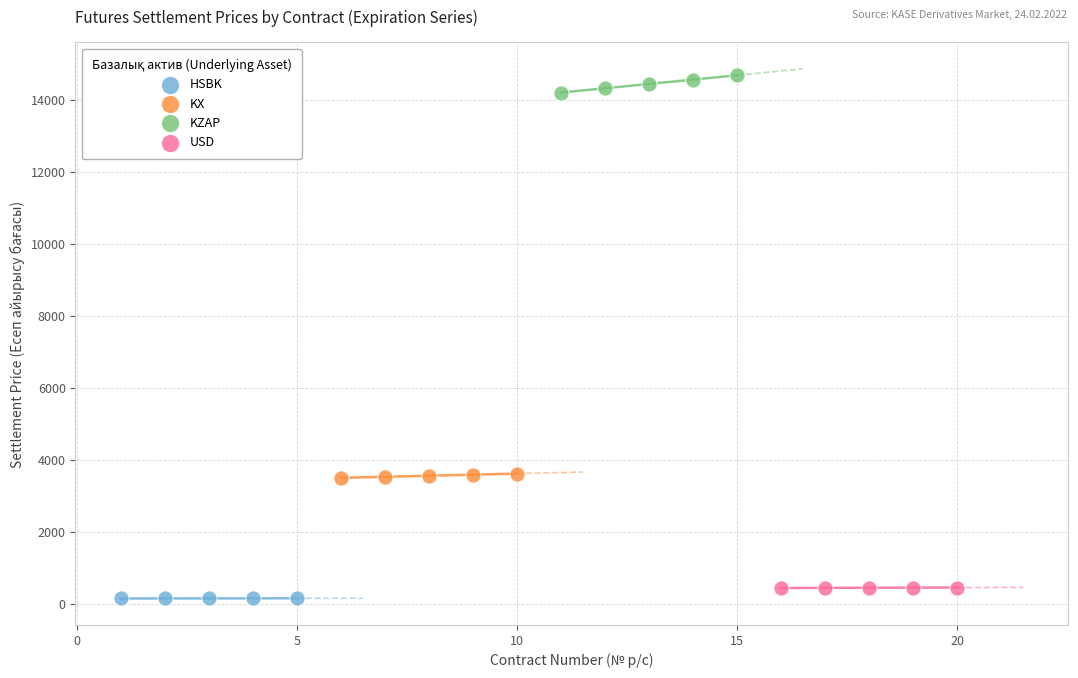

What are all the series names shown in the legend?

HSBK, KX, KZAP, USD